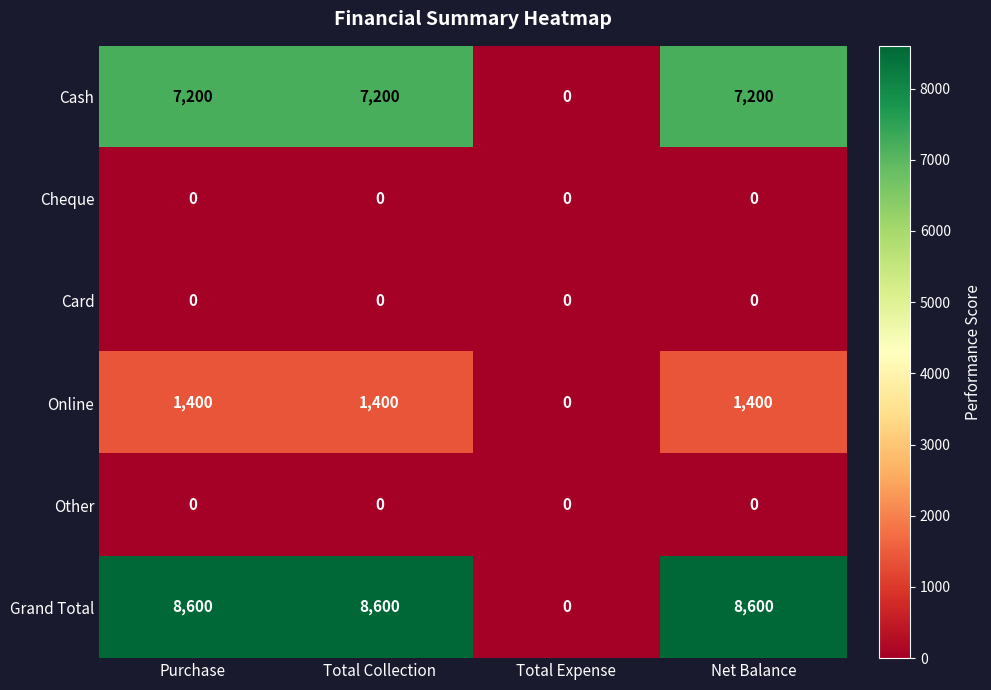

What is the spread (max minus min) of values at Net Balance?

8600